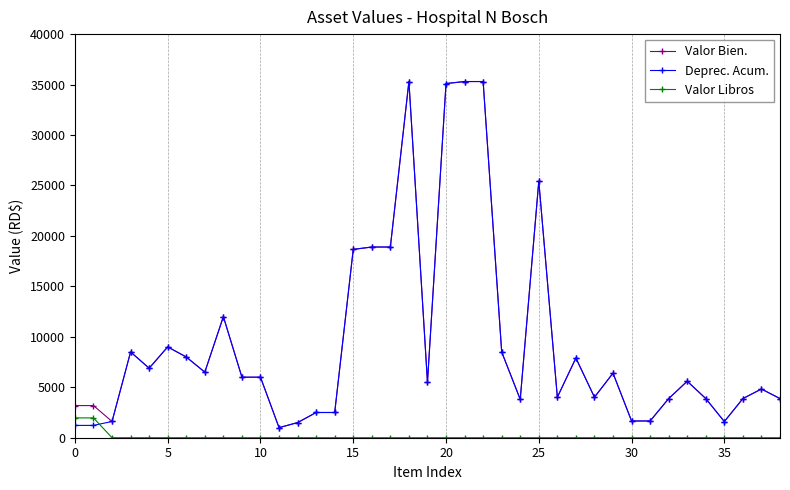

What is the maximum value for Valor Libros?

1964.1